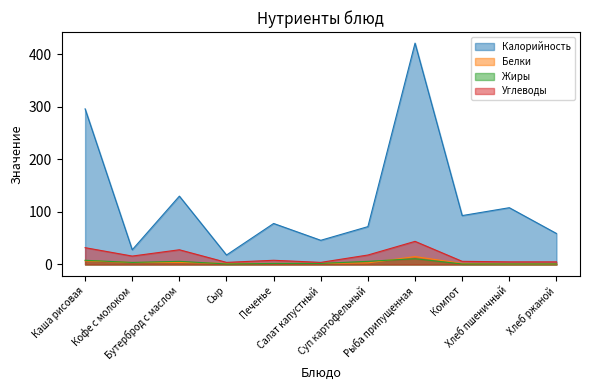

In Жиры, how many points are lower than both neighbors (excluding endpoints)?

2